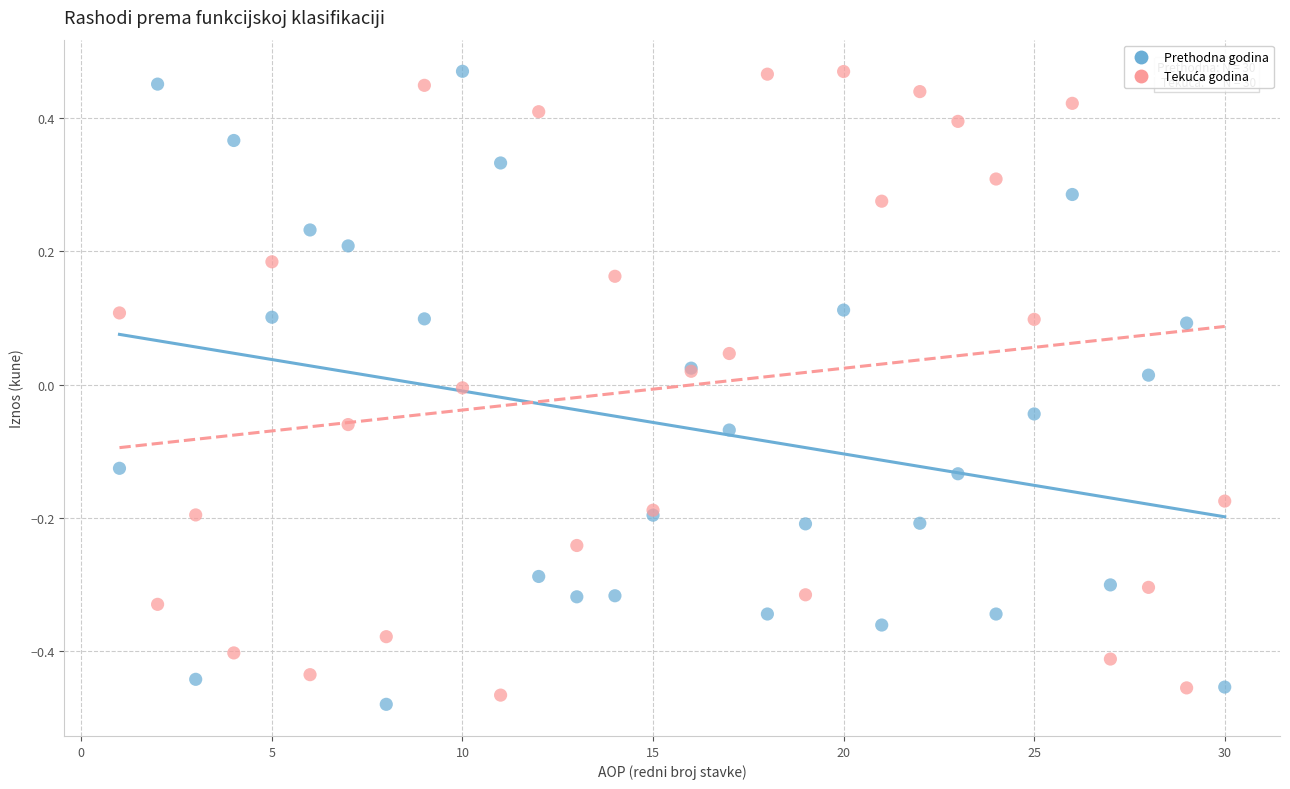

What is the X range (max minus min) for the scatter plot?

29.0